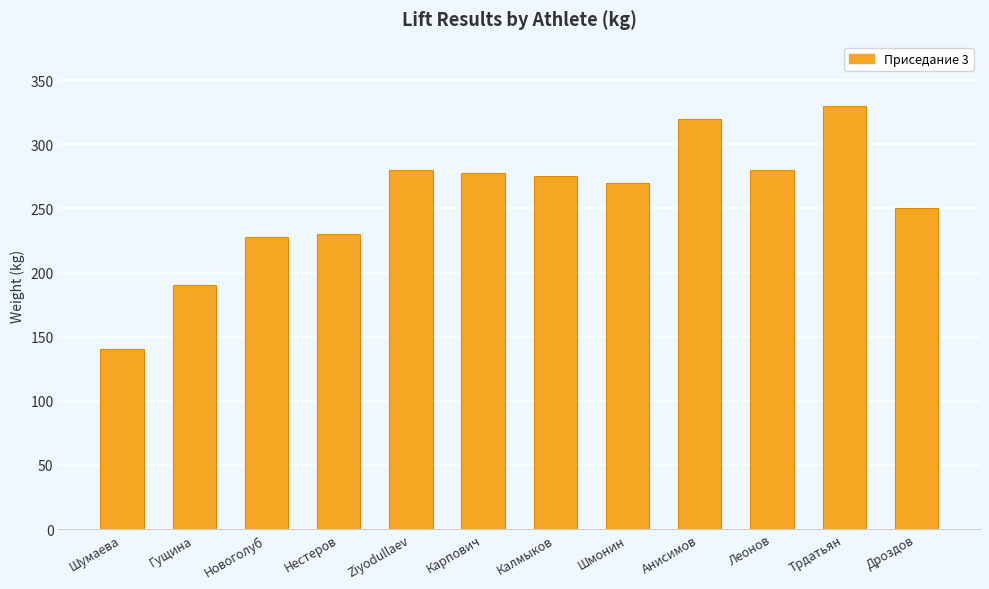

Read the value at Дроздов.

250.0